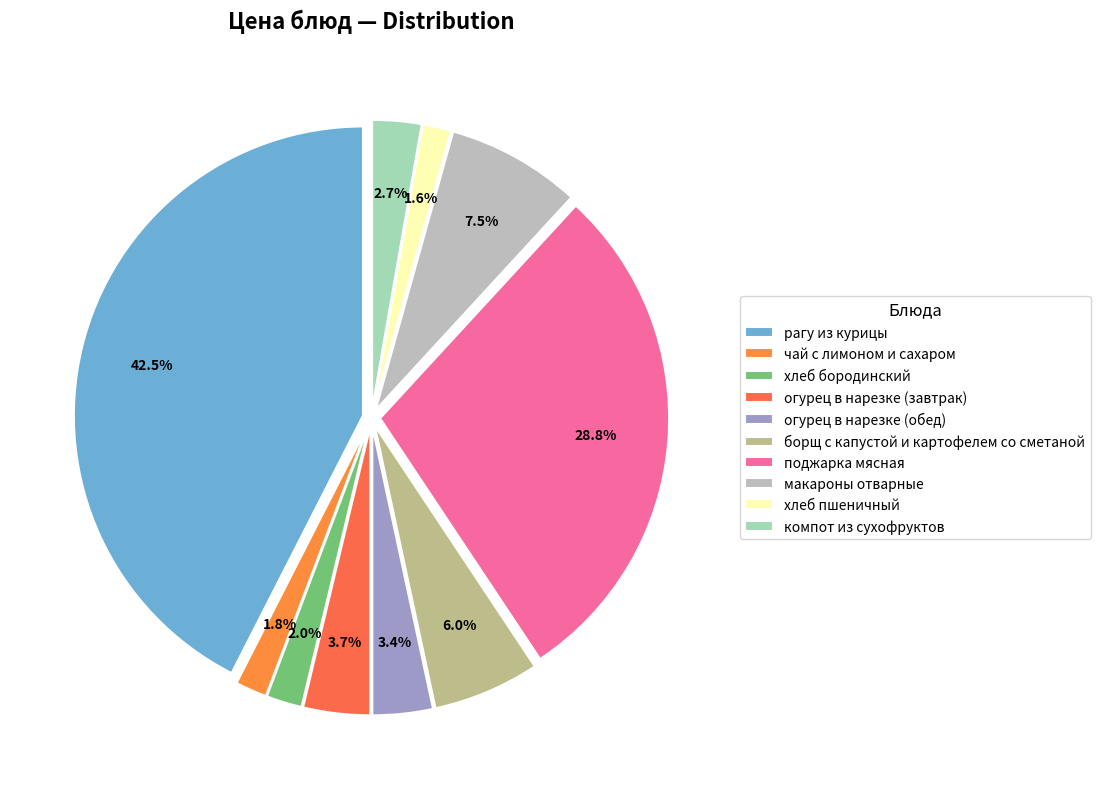

Which slice is the smallest?

хлеб пшеничный